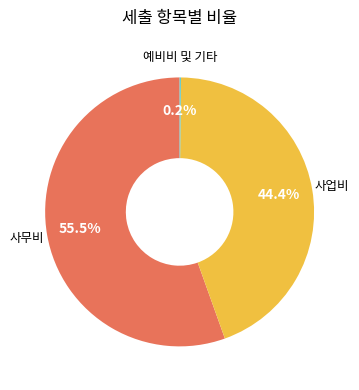

Is there any slice that represents more than half of the pie?

Yes